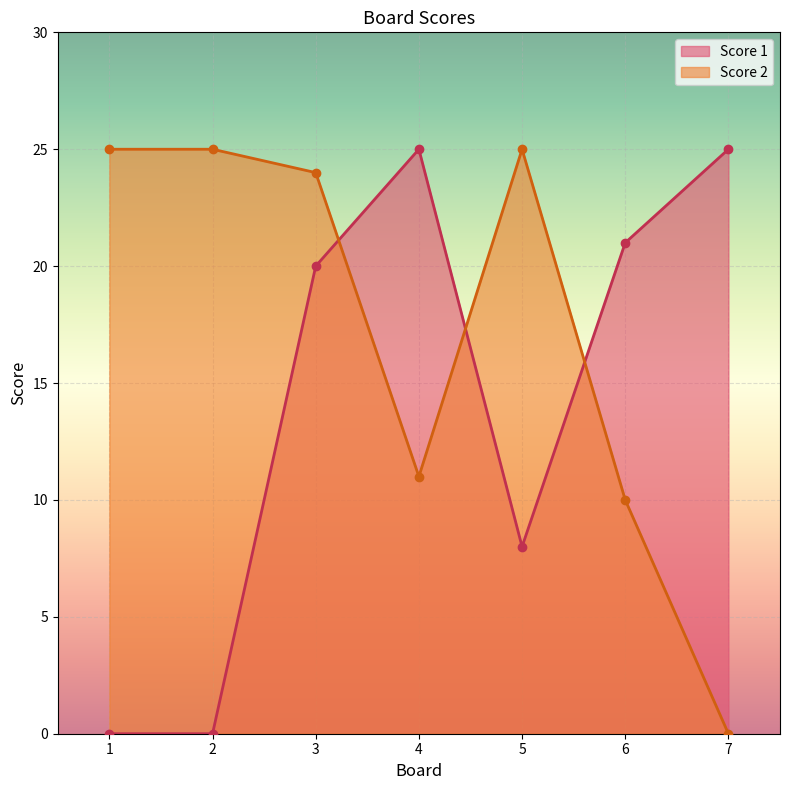

What is the total value across all series at 6?

31